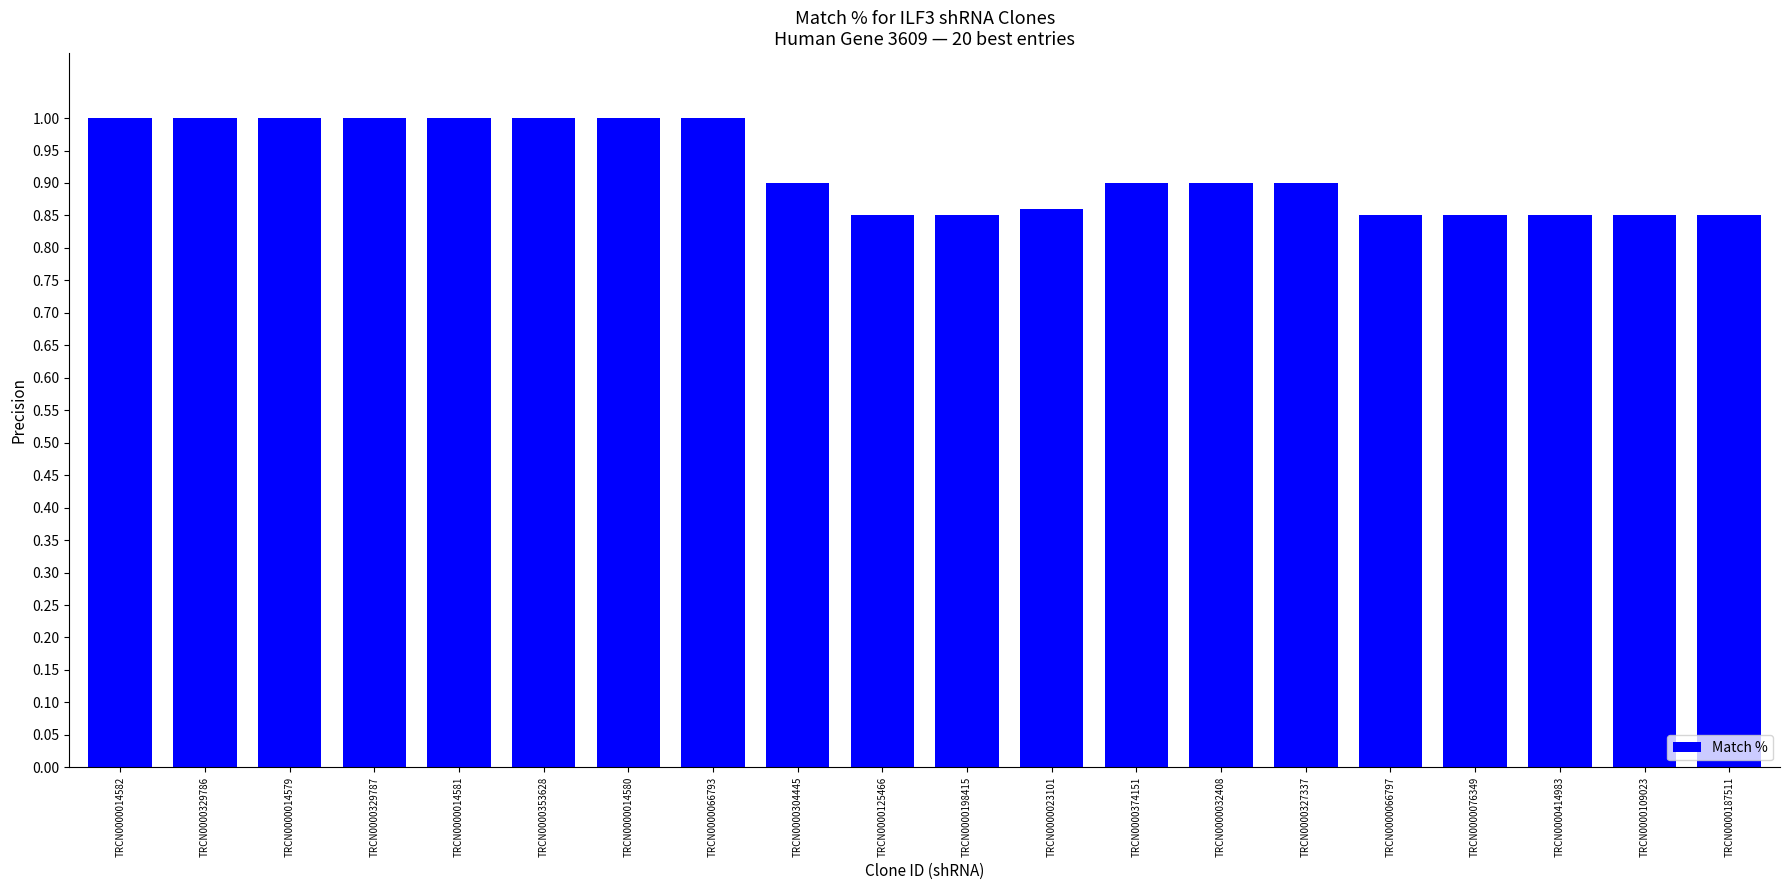

What is the sum of the values at TRCN0000014579 and TRCN0000014581?

200